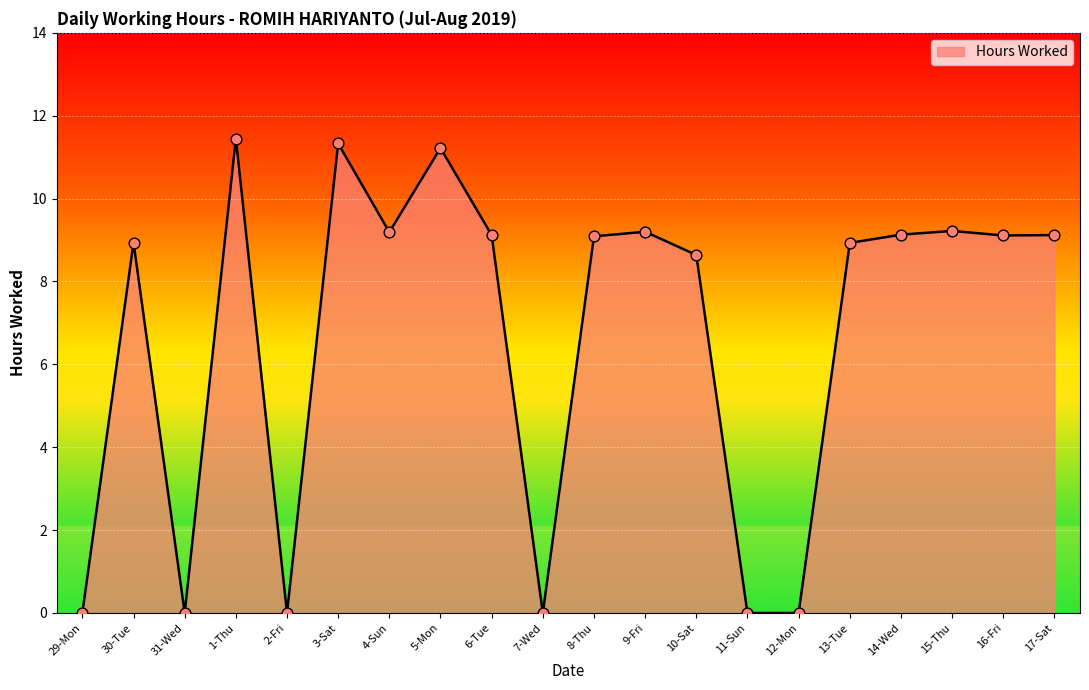

What is the ratio of the value at 4-Sun to the value at 30-Tue?

1.0